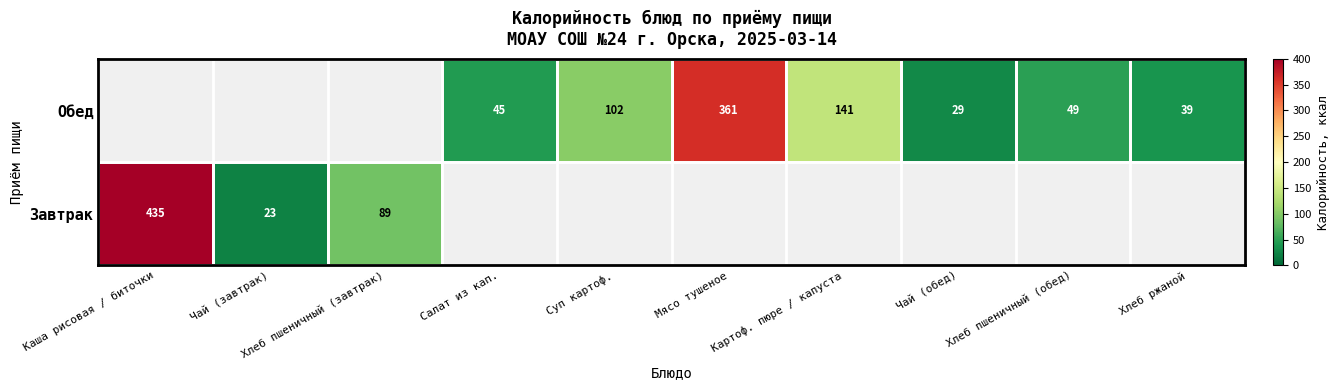

What is the difference between the Обед values at Мясо тушеное and Хлеб пшеничный (обед)?

312